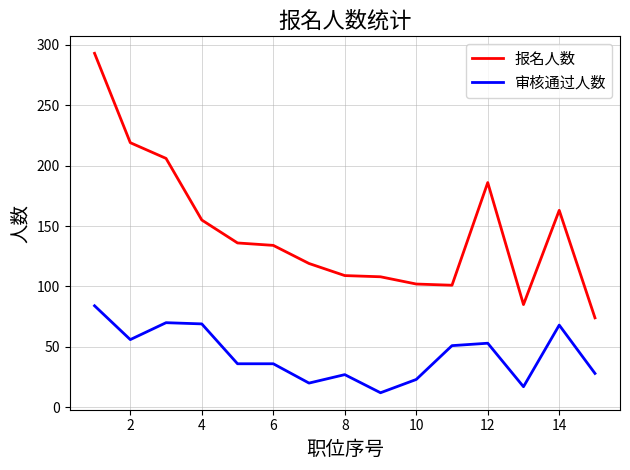

Which series has the widest spread of values?

报名人数